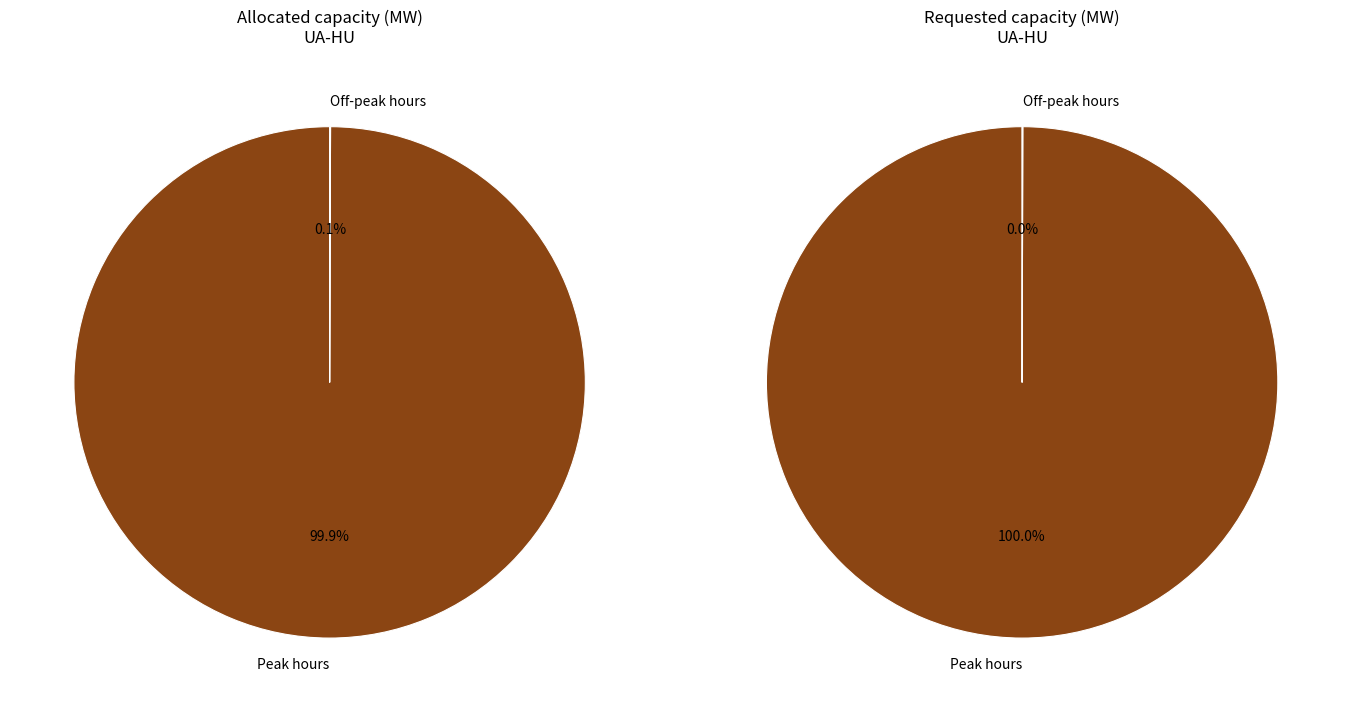

Which series has the widest spread of values?

Requested capacity (MW)